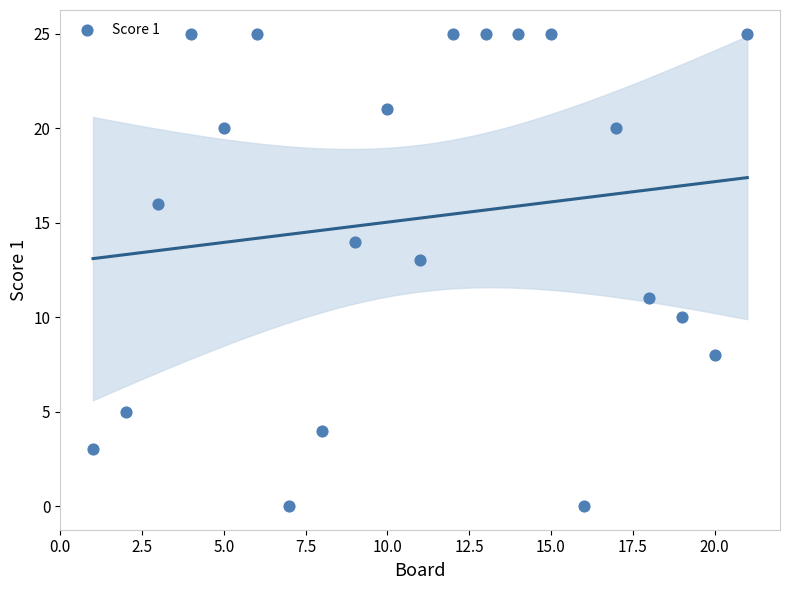

What is the range of X values (max minus min)?

20